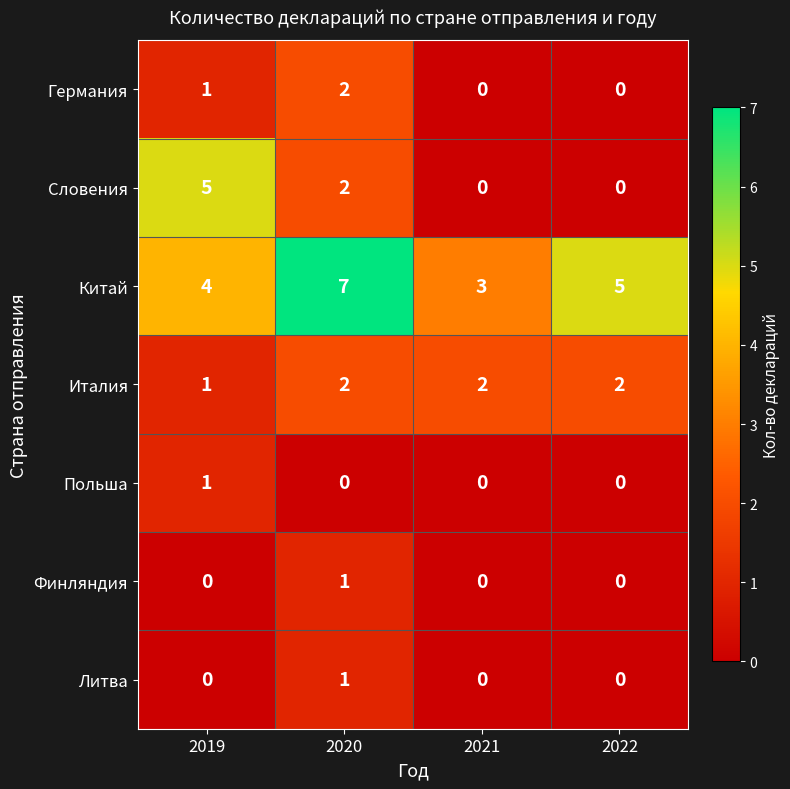

At which label is Китай closest to 5?

2022